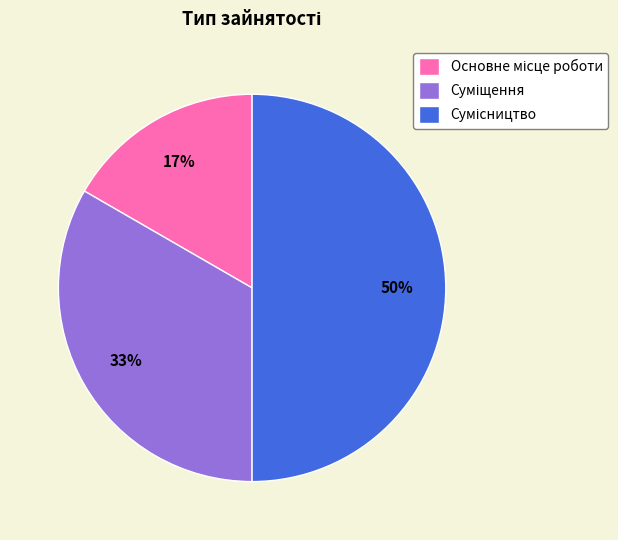

To the nearest percent, what is the difference between the largest and smallest slice percentages?

33%